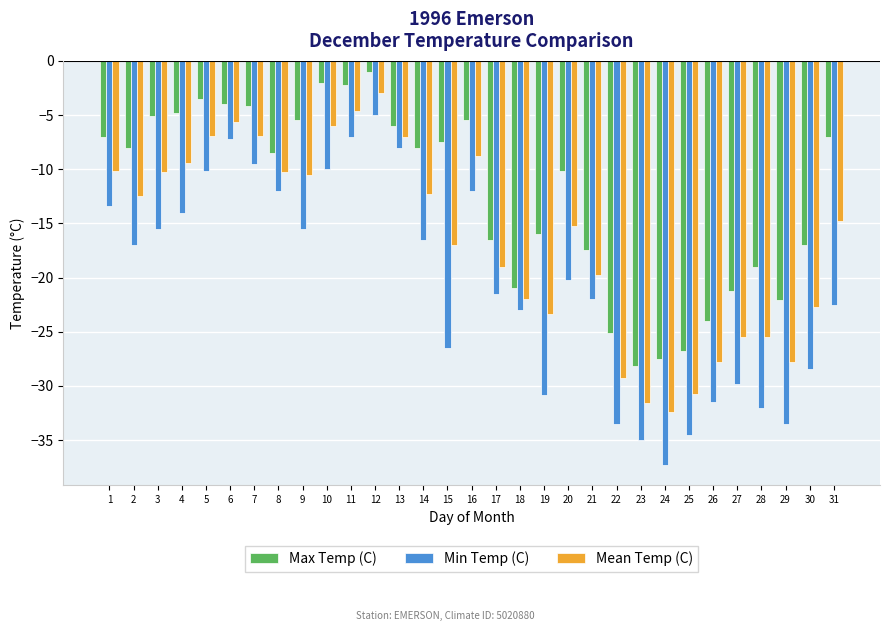

Is the value of Max Temp (C) at 28 greater than the value of Min Temp (C) at 3?

No